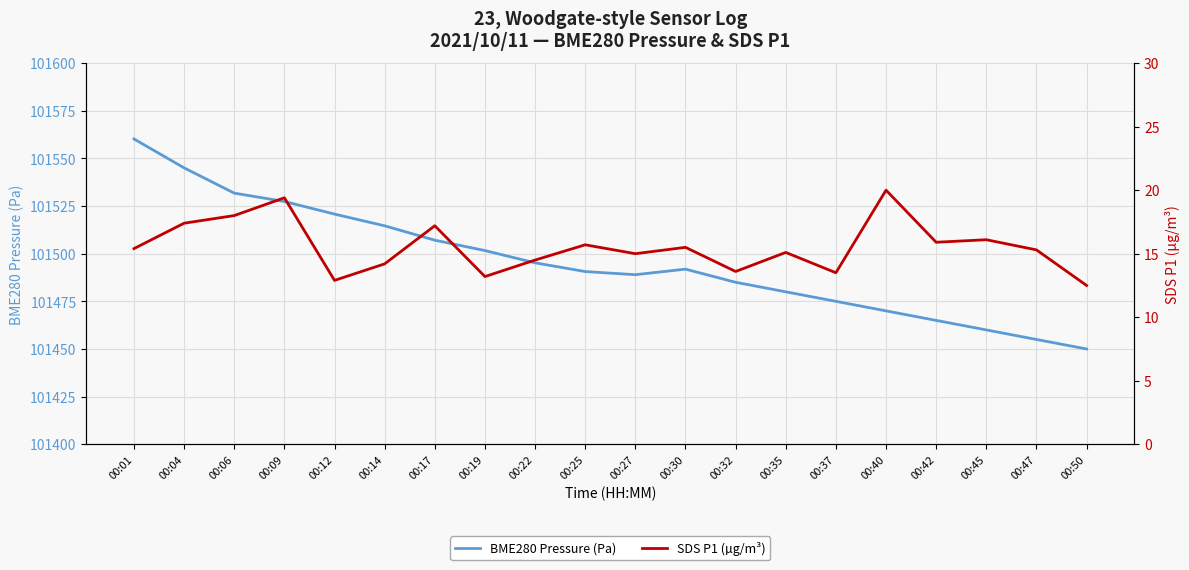

At 00:50, list the series in order from largest to smallest.

BME280 Pressure (Pa), SDS P1 (µg/m³)